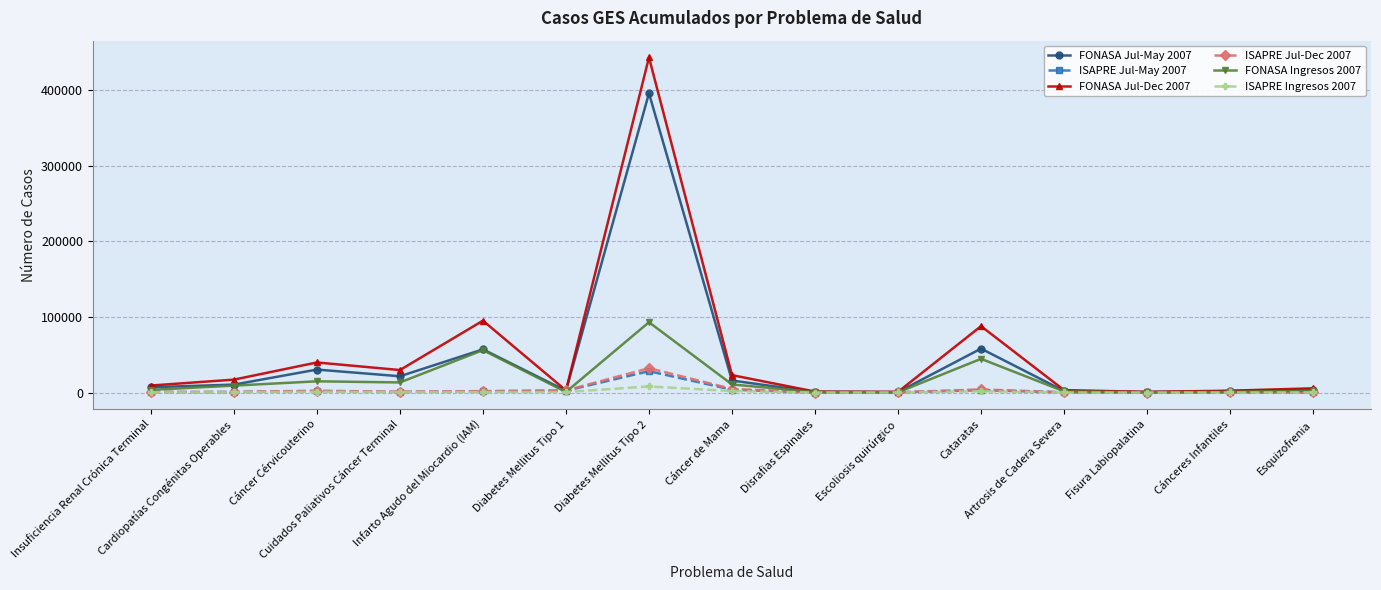

Which series has the largest range (max minus min)?

FONASA Jul-Dec 2007